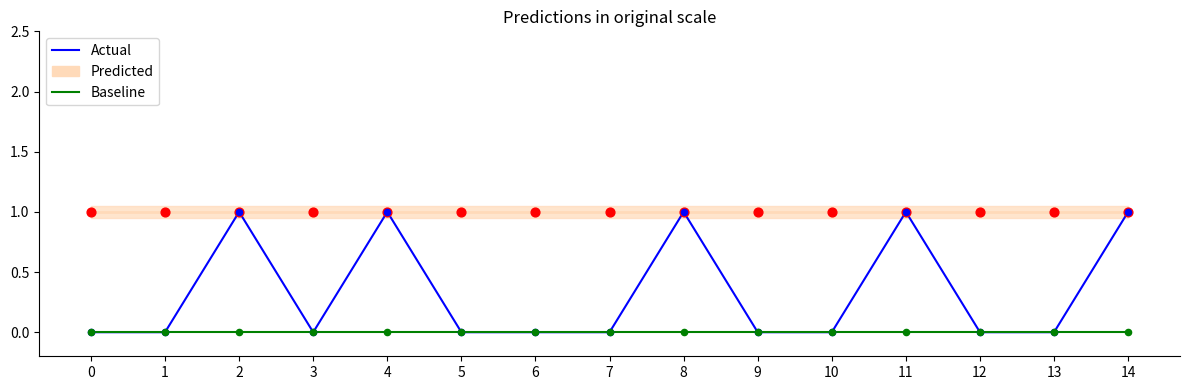

At how many categories does at least one series exceed 0?

15